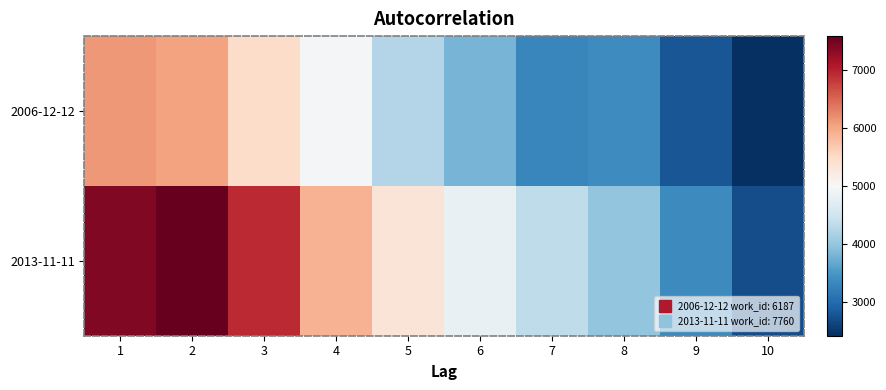

Reading left to right, transcribe all the data shown in this chart.

2006-12-12: 1=6109.4	2=6032.8	3=5464.4	4=4948.8	5=4241.8	6=3808.7	7=3315.0	8=3381.9	9=2784.8	10=2417.9
2013-11-11: 1=7388.0	2=7581.5	3=6931.6	4=5907.2	5=5340.3	6=4798.3	7=4348.9	8=3976.8	9=3361.6	10=2709.2